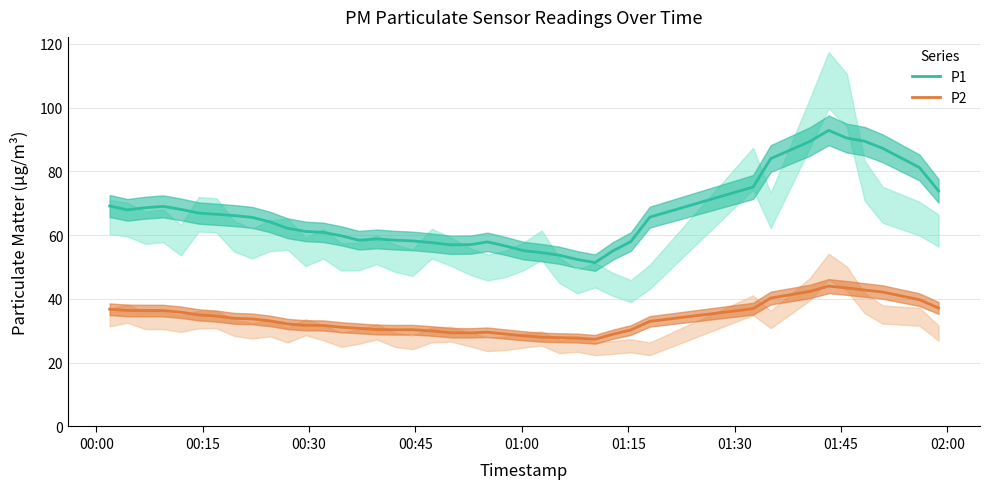

True or false: P2 and P1 cross at least once.

False